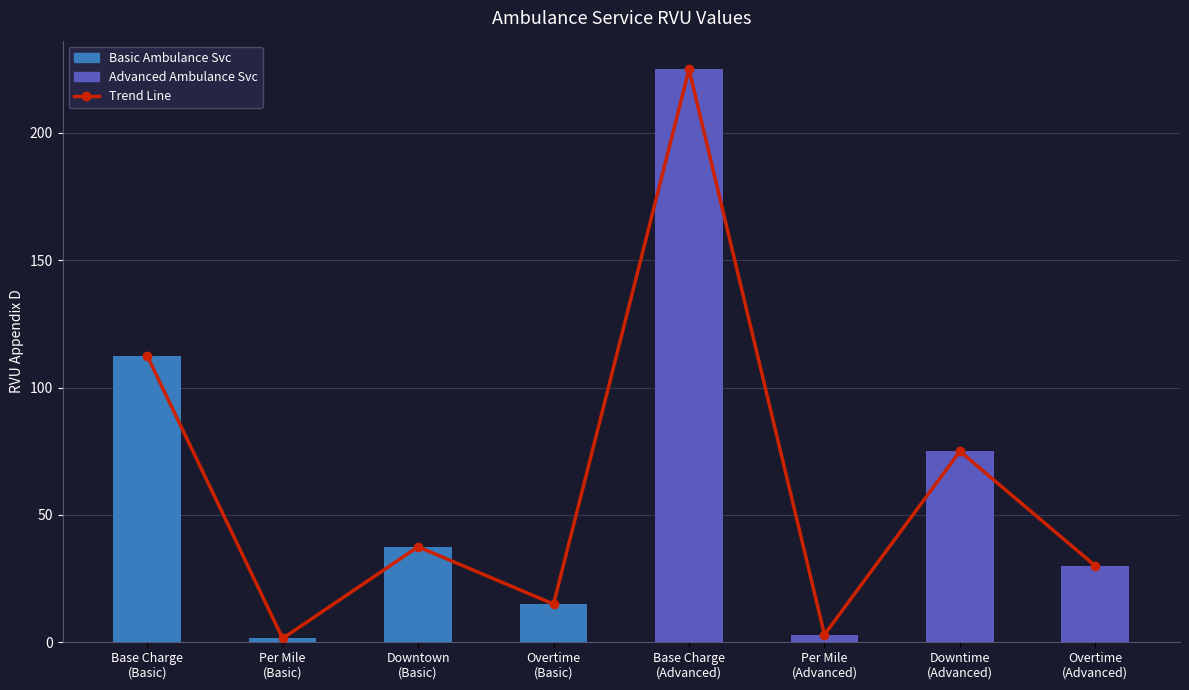

Reading left to right, transcribe all the data shown in this chart.

Trend Line: 112.5	1.5	37.5	15.0	225.0	3.0	75.0	30.0
RVU Appendix D: 112.5	1.5	37.5	15.0	225.0	3.0	75.0	30.0